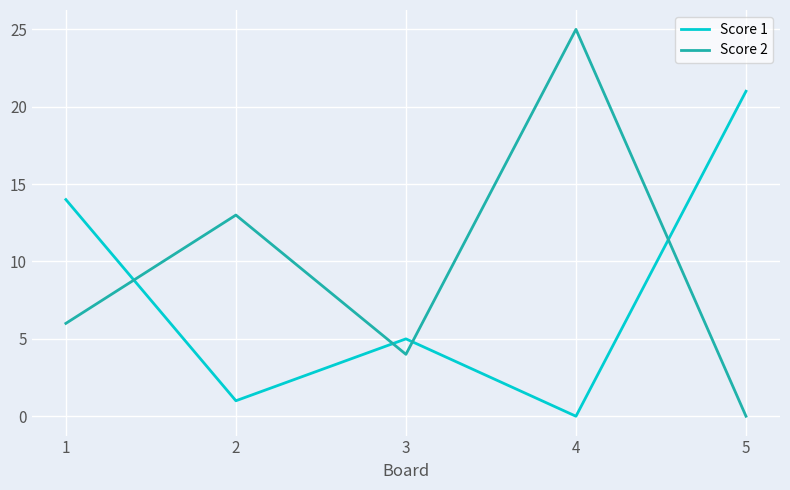

What is the difference between the maximum and minimum values in the Score 2 series?

25